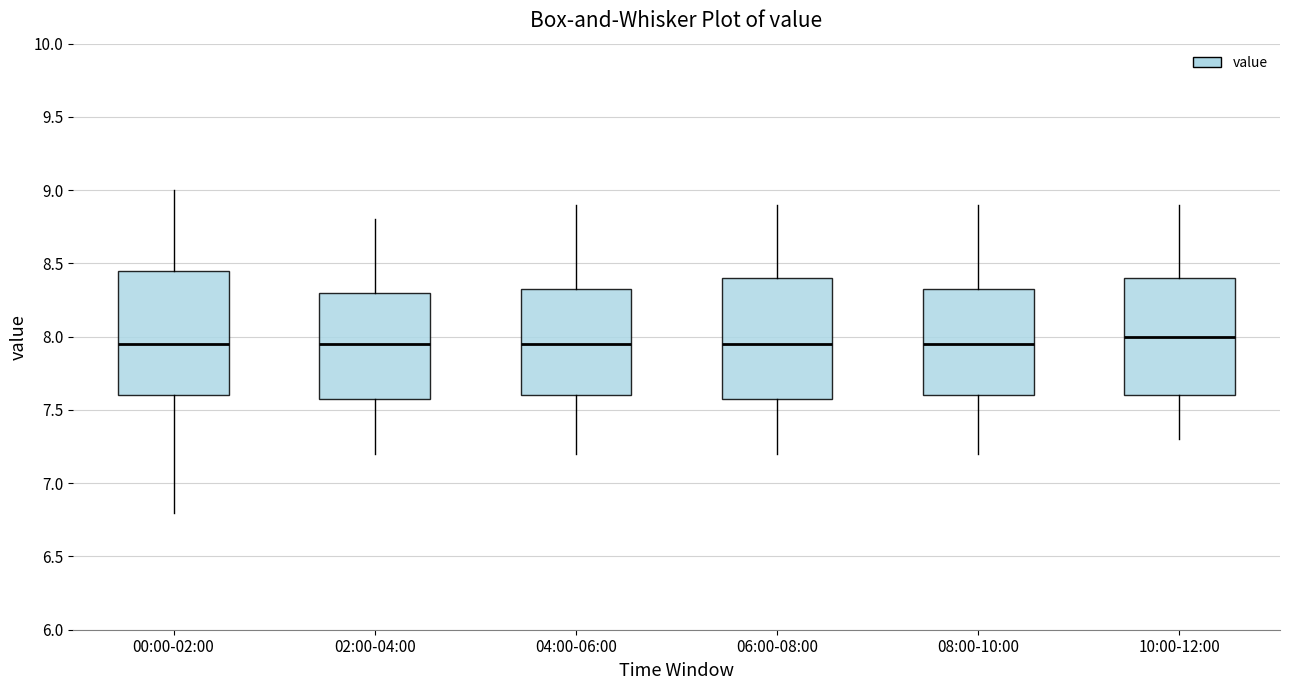

Reading left to right, transcribe this box plot: for each box, give where its median line is, the range the box spans, and where its two whiskers end, as read against the y-axis. The values are not printed on the chart, so give them approximately, as read against the axis.

00:00-02:00: median 7.95, box 7.60 to 8.45, whiskers 6.80 to 9.00
02:00-04:00: median 7.95, box 7.60 to 8.30, whiskers 7.20 to 8.80
04:00-06:00: median 7.95, box 7.60 to 8.35, whiskers 7.20 to 8.90
06:00-08:00: median 7.95, box 7.60 to 8.40, whiskers 7.20 to 8.90
08:00-10:00: median 7.95, box 7.60 to 8.35, whiskers 7.20 to 8.90
10:00-12:00: median 8.00, box 7.60 to 8.40, whiskers 7.30 to 8.90